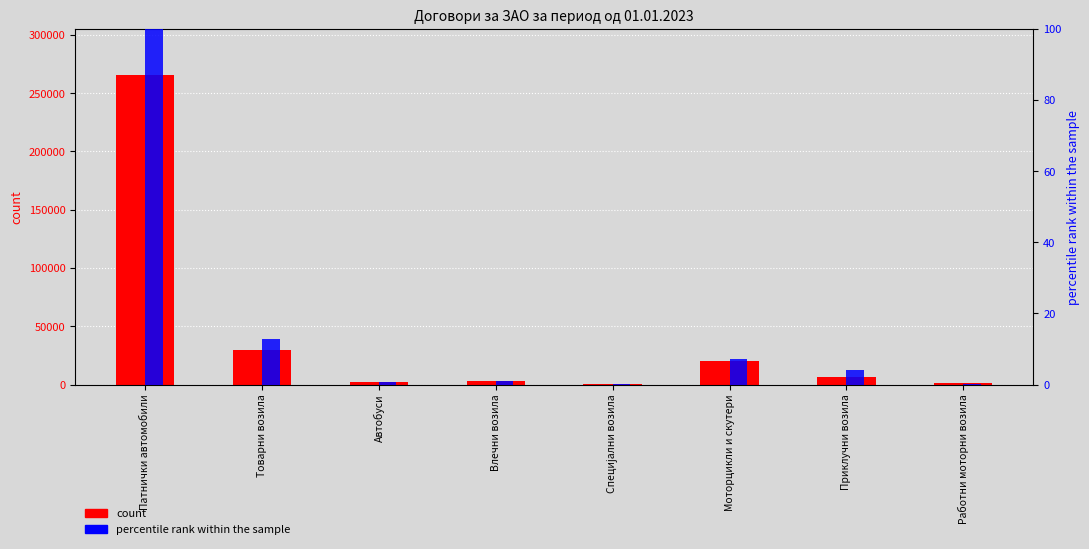

At which category is the sum across all series the highest?

Патнички автомобили